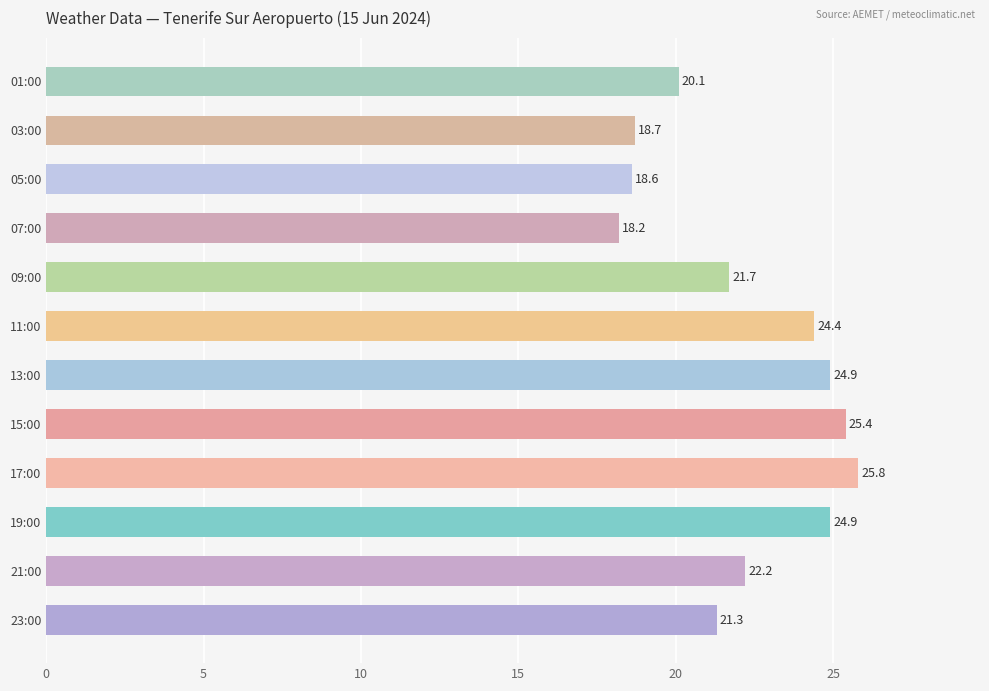

What is the change in value from 23:00 to 21:00?

+0.9